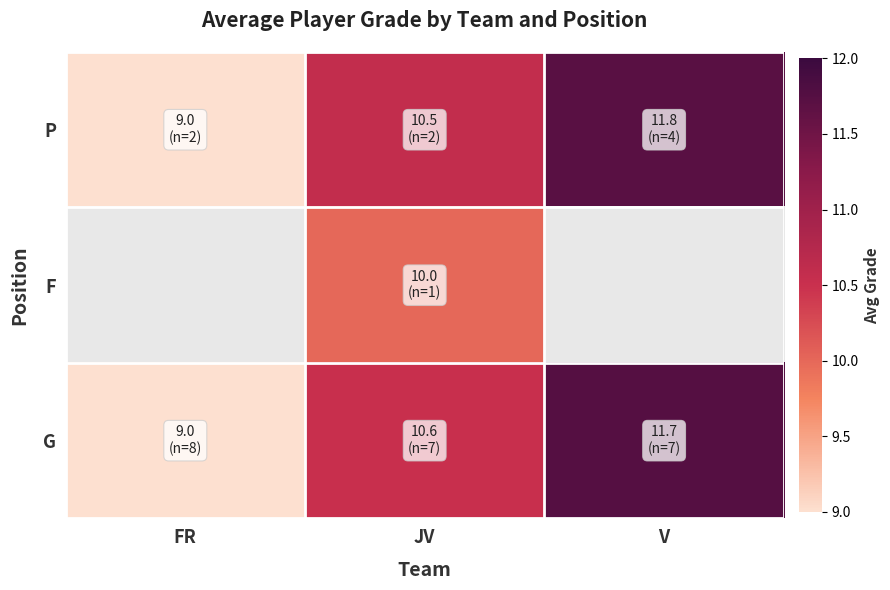

Which series has the largest total across all categories?

P